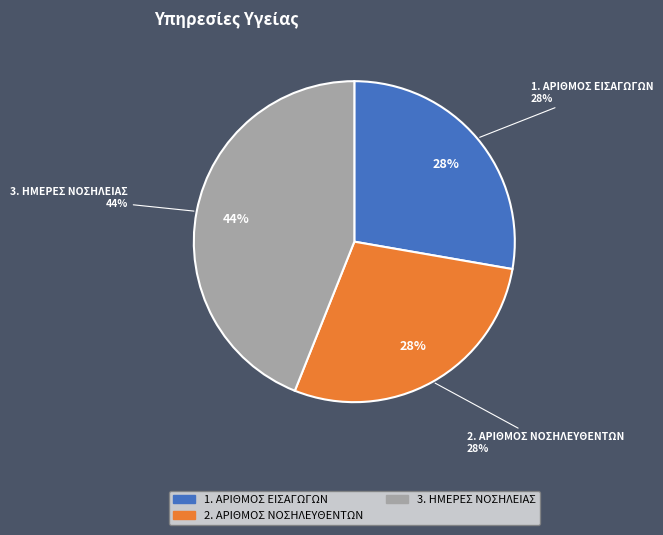

Is 1. ΑΡΙΘΜΟΣ ΕΙΣΑΓΩΓΩΝ the majority of the pie?

No